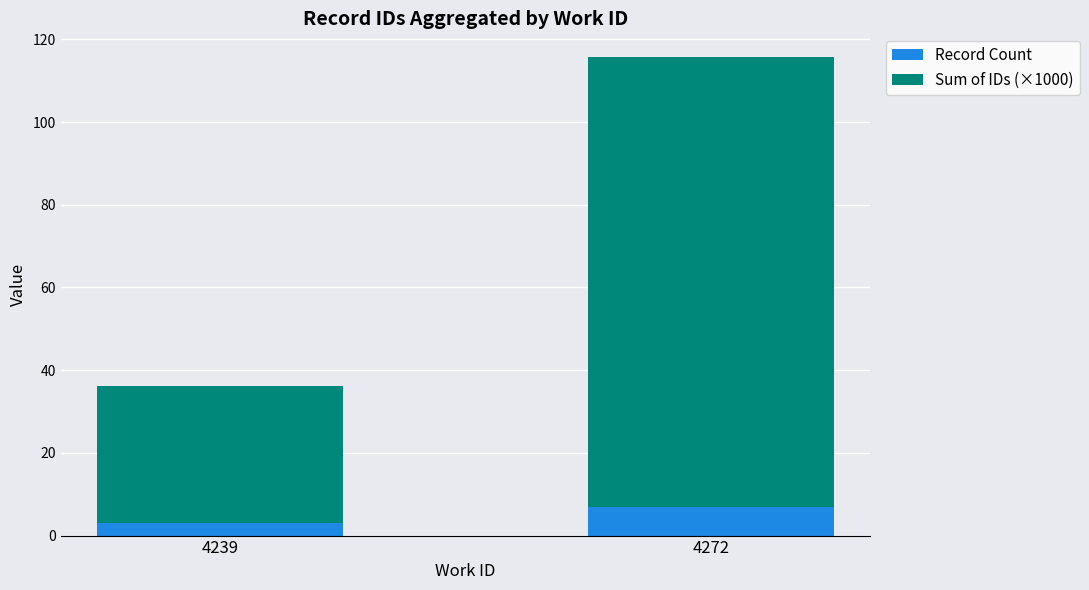

What is the average value of the Record Count series?

5.0